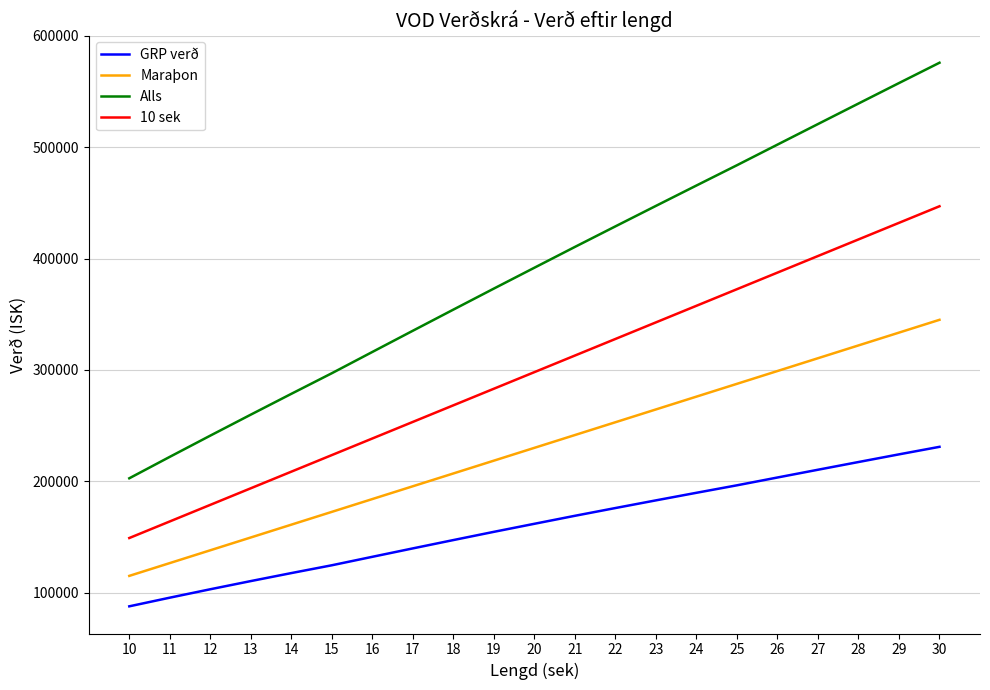

List the series in order of their peak value, lowest first.

GRP verð, Maraþon, 10 sek, Alls